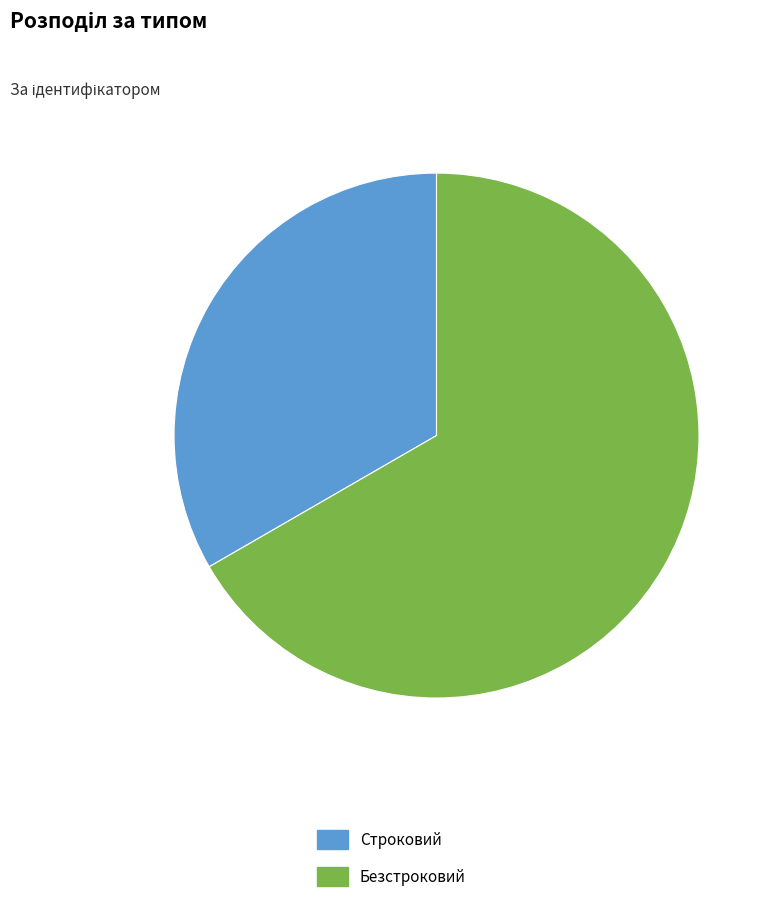

Which category has the biggest portion of the pie?

Безстроковий